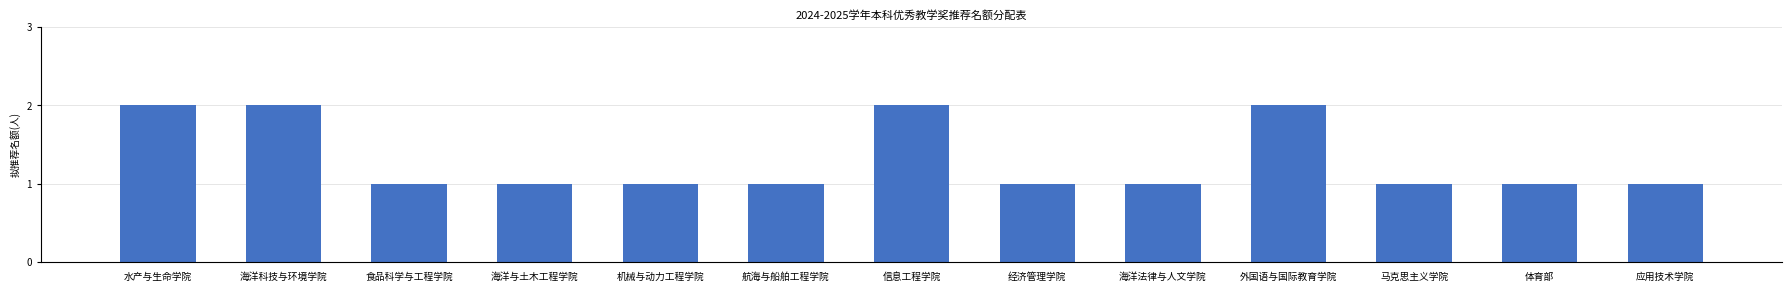

Read the value at 外国语与国际教育学院.

2